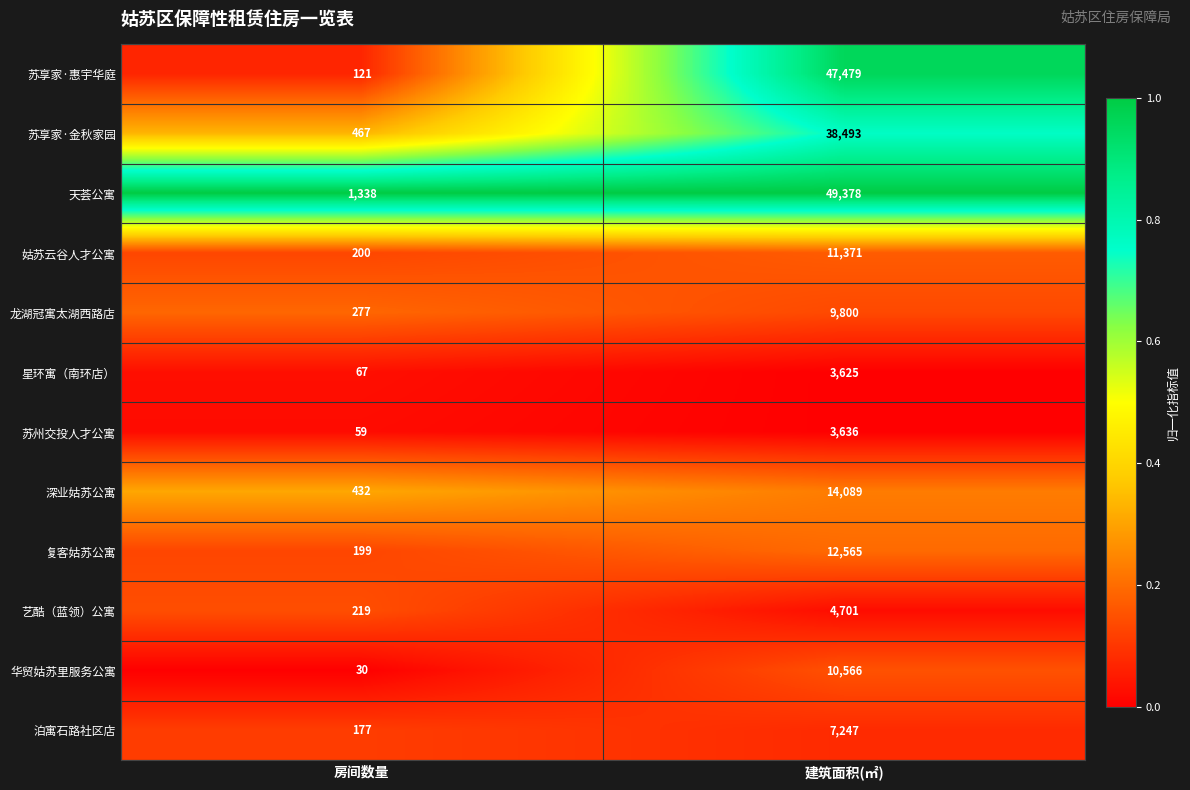

Read the 艺酷（蓝领）公寓 value at 建筑面积(㎡), to the nearest 100.

4700